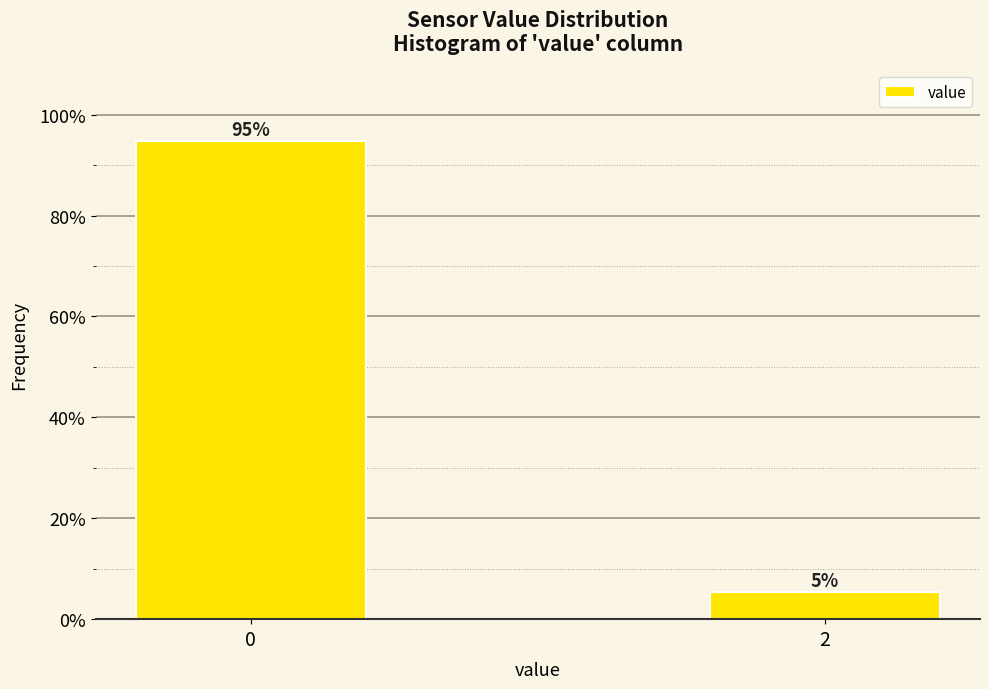

What is the value of the 1st bar from the left?

94.7